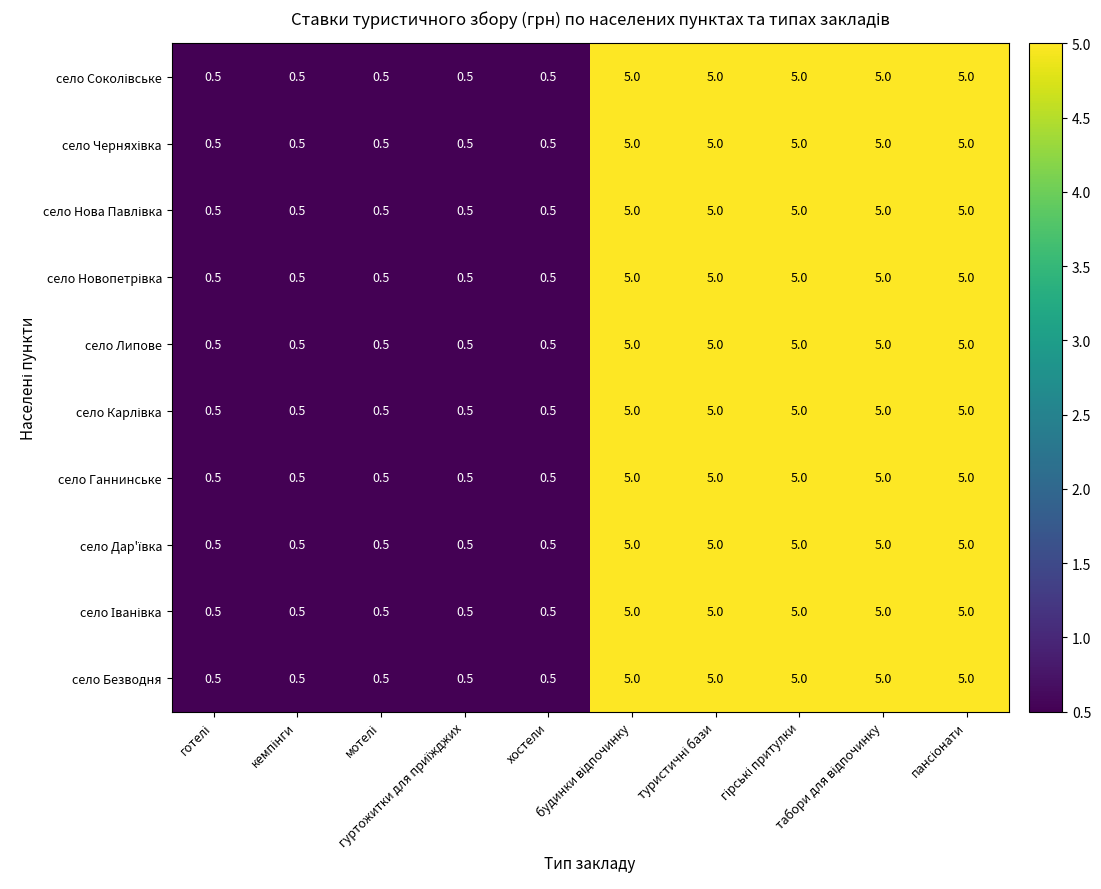

What is the minimum value for село Безводня?

0.5